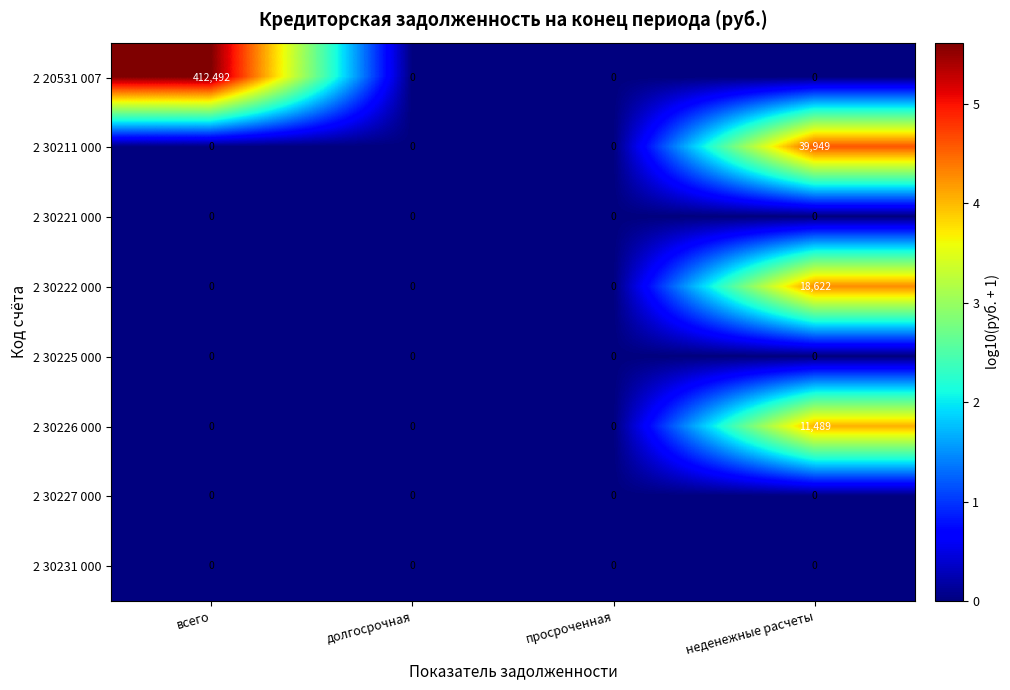

What is the difference between the maximum and minimum values in the 2 30226 000 series?

11489